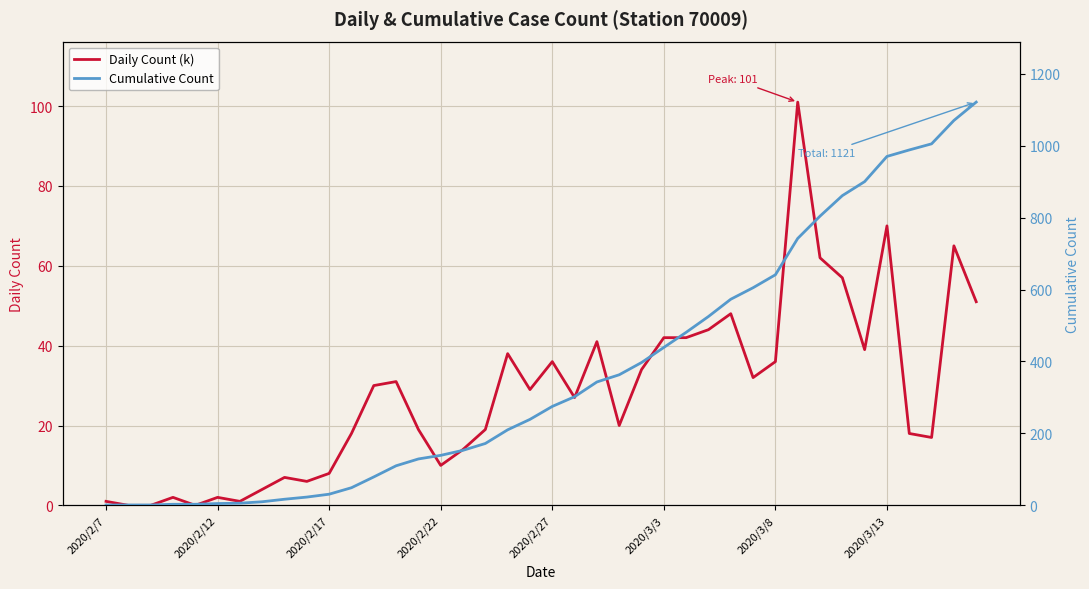

What are all the series names shown in the legend?

Daily Count (k), Cumulative Count